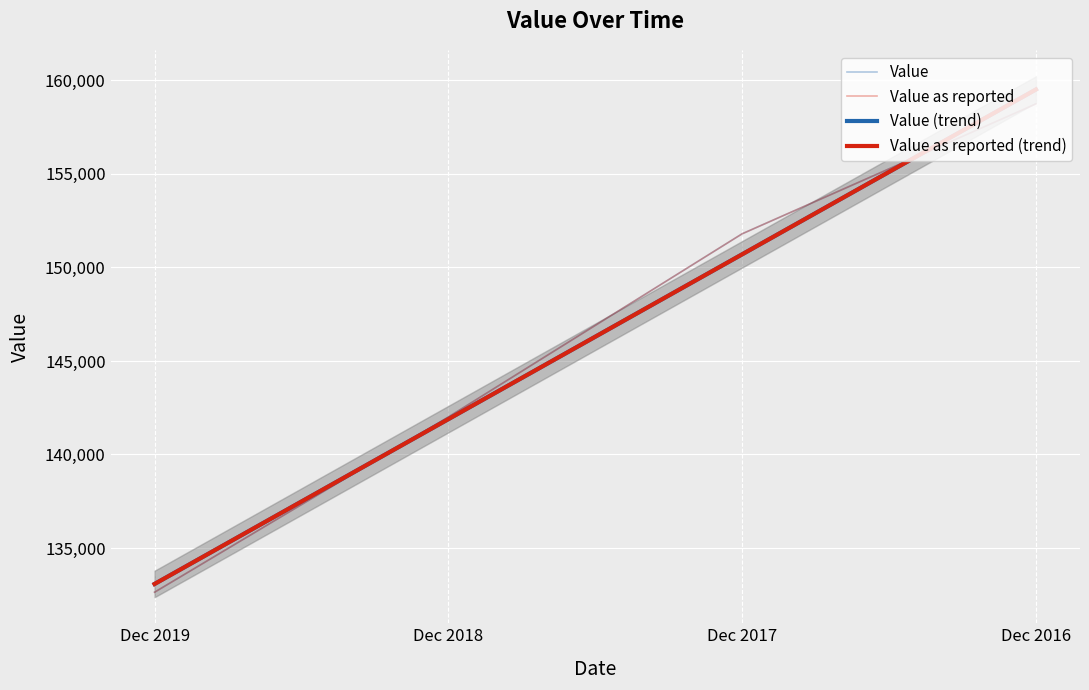

What is the difference between the second highest and second lowest values in the Value (trend) series?

8812.7